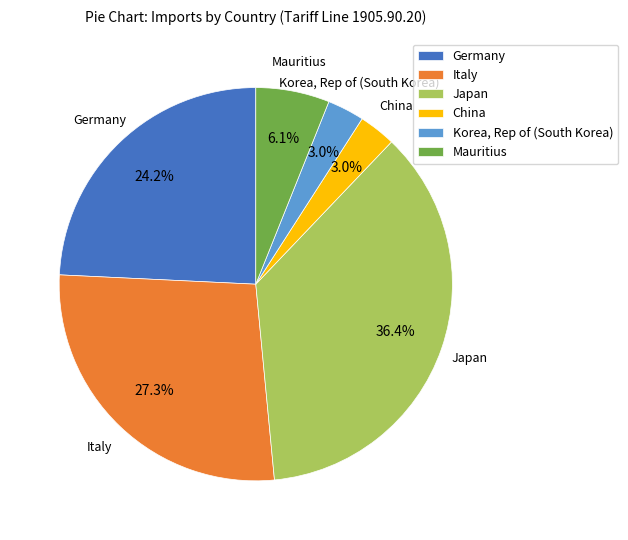

Which category has the biggest portion of the pie?

Japan